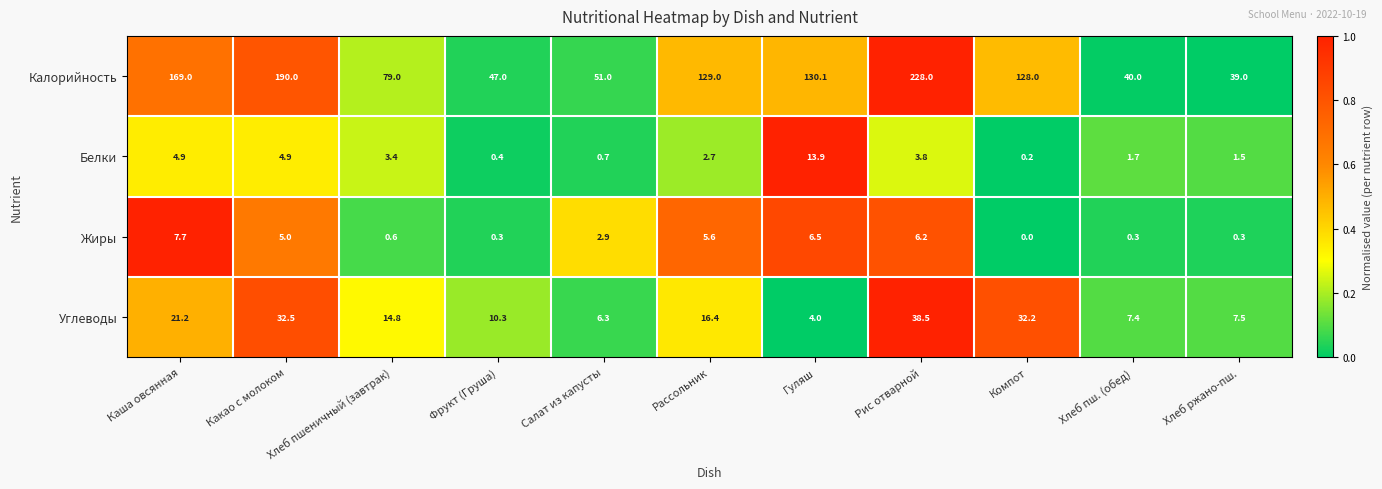

At which category is the sum across all series the highest?

Рис отварной